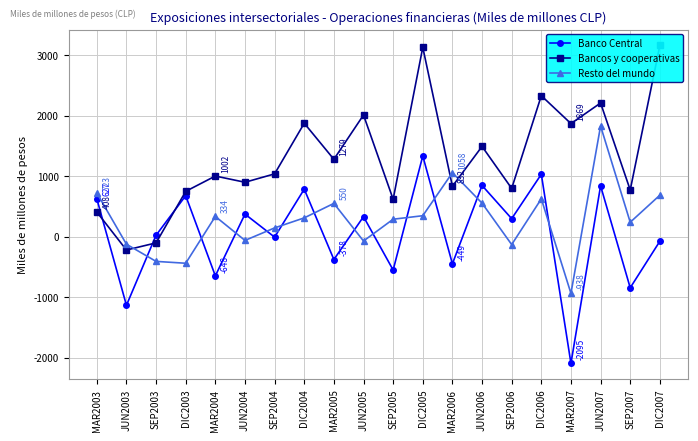

Read the Banco Central value at SEP2004.

-7.8